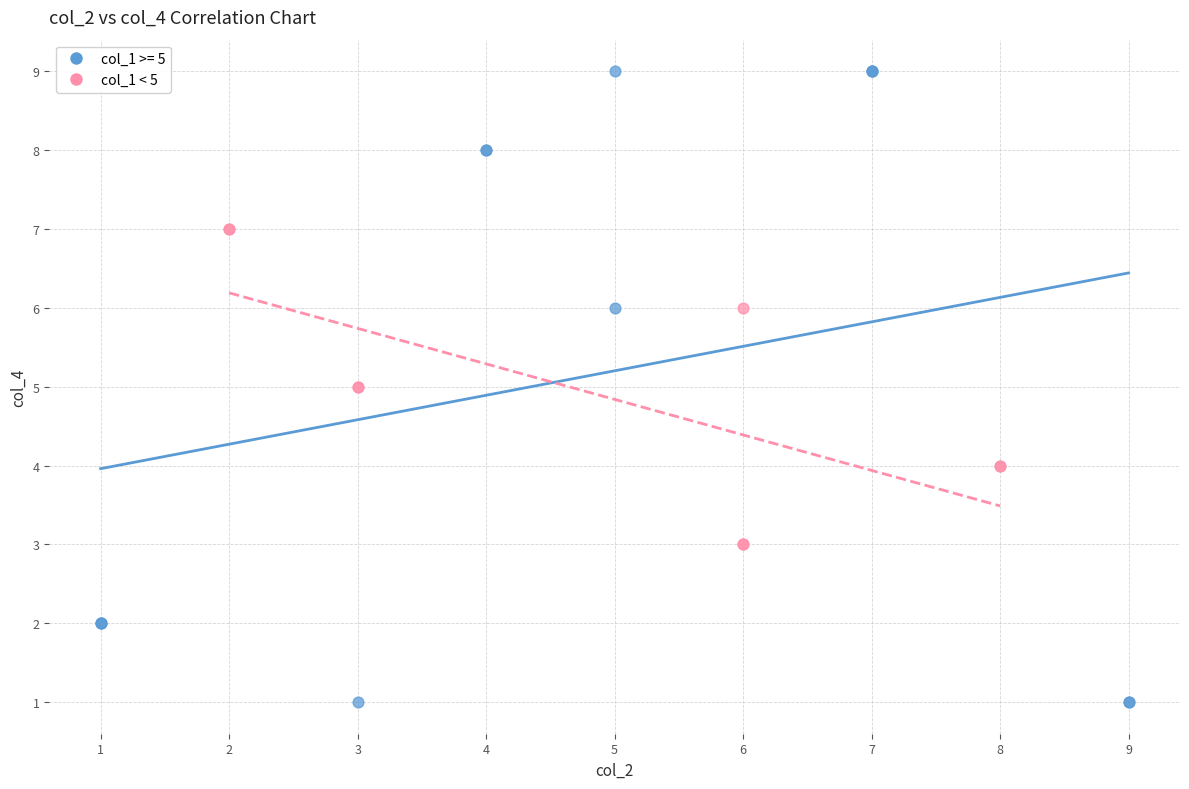

Which series has the largest Y range (max minus min)?

col_1 >= 5